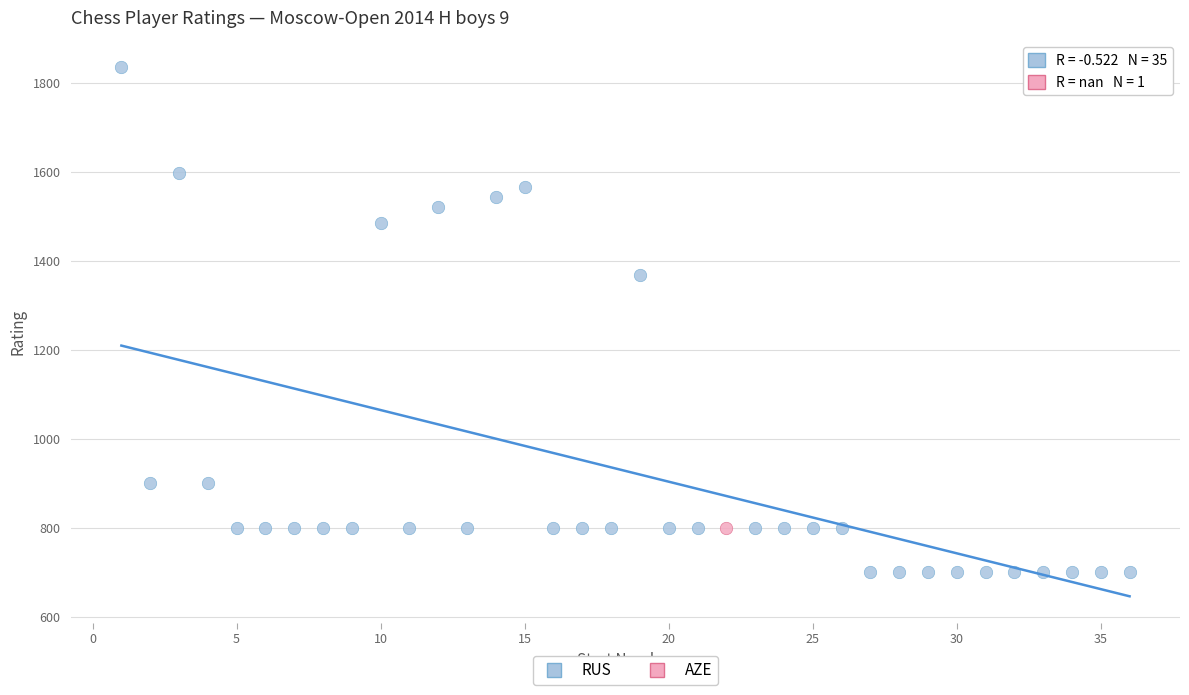

What are all the series names shown in the legend?

RUS, AZE